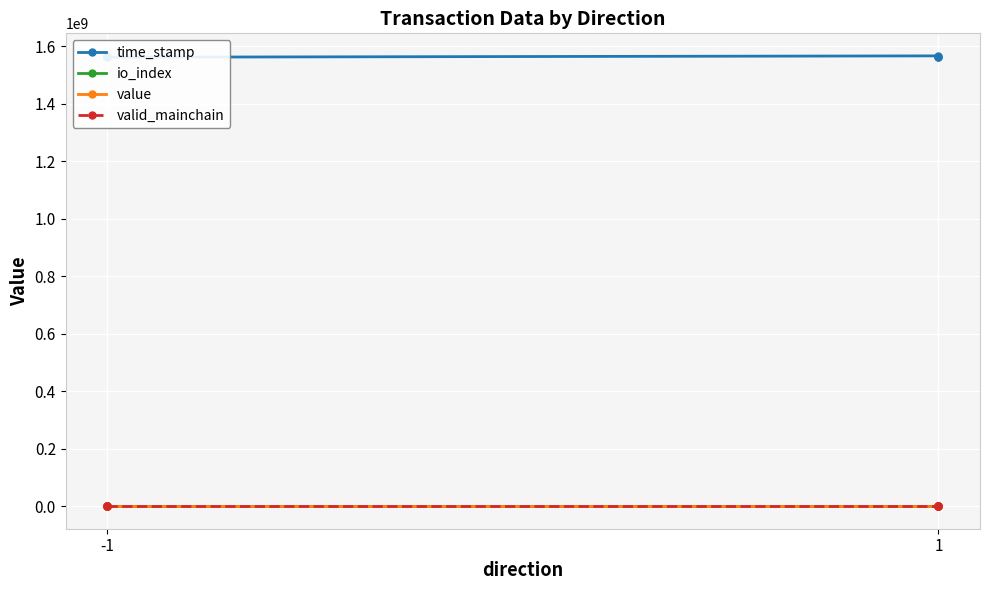

At which category is the sum across all series the highest?

-1